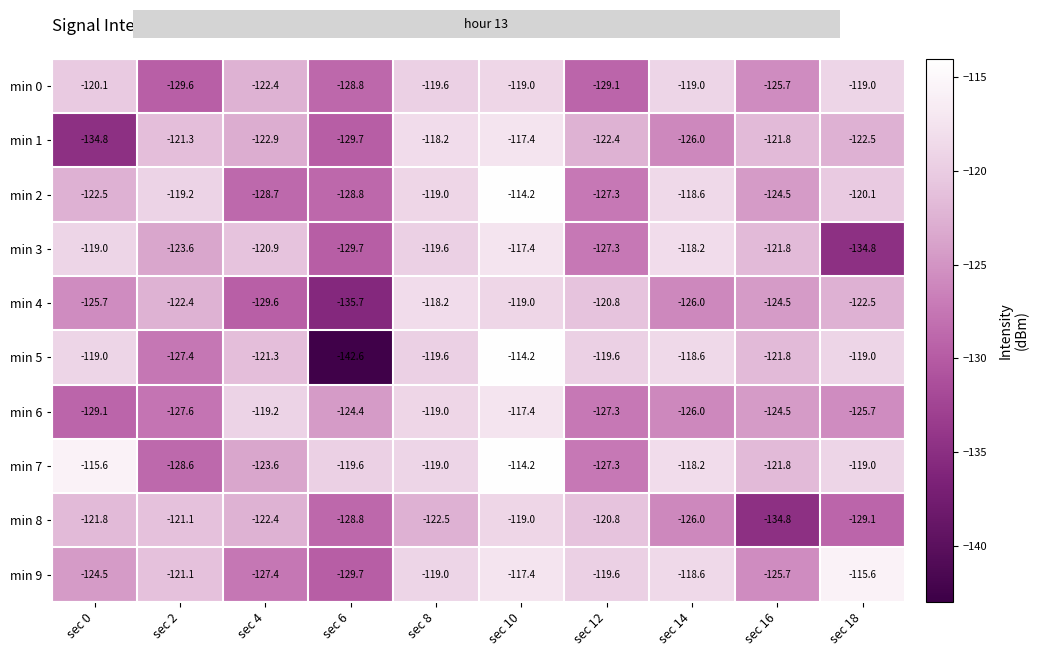

Where is min 8 nearest to the value -126?

sec 14